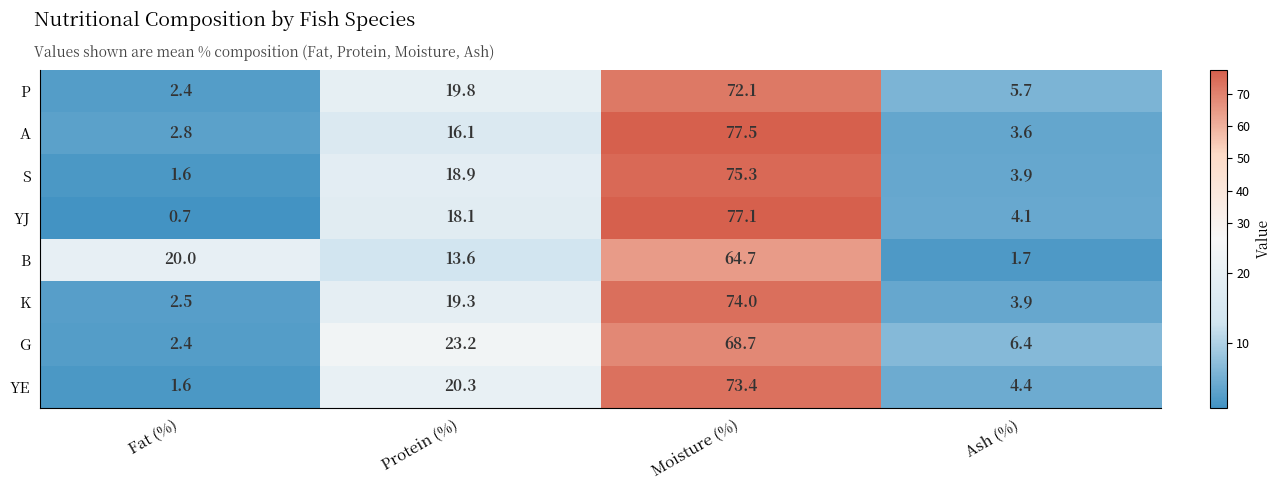

What is the difference between the second highest and second lowest values in the K series?

15.4